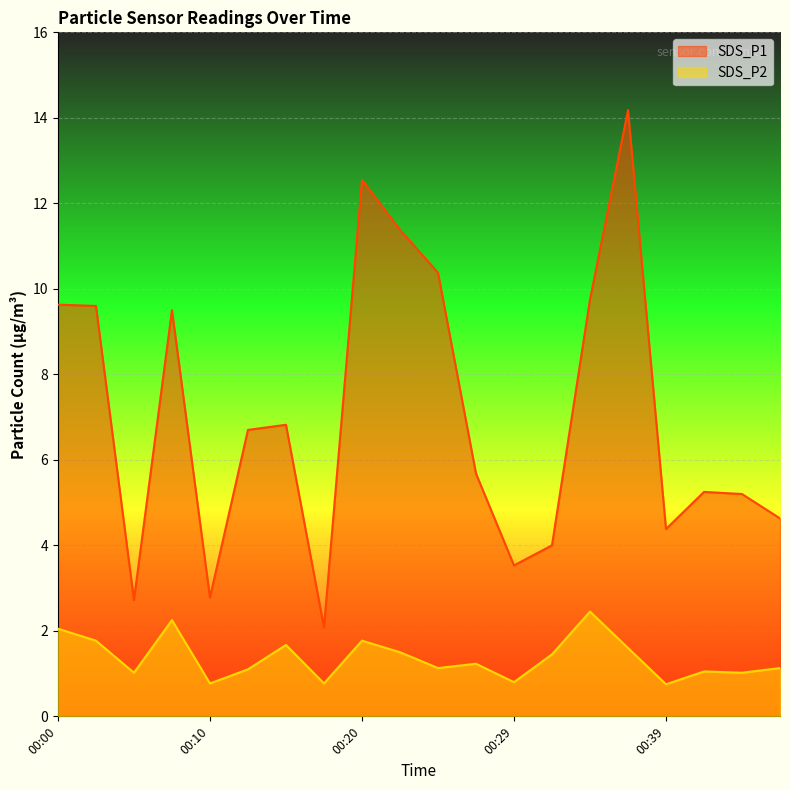

How many data points in SDS_P1 are less than 6?

10